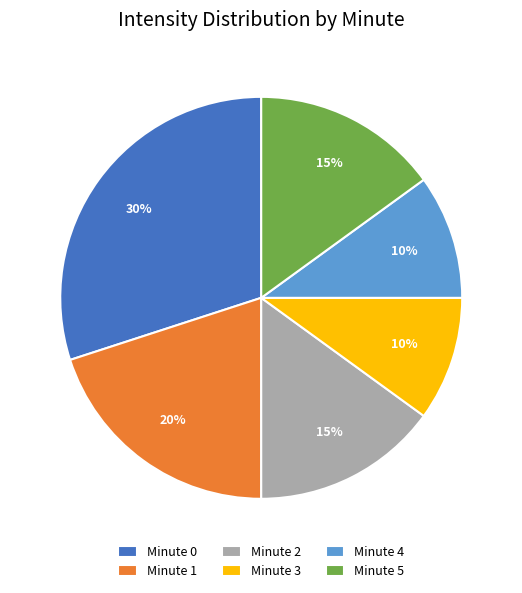

Is there a majority slice in this chart?

No